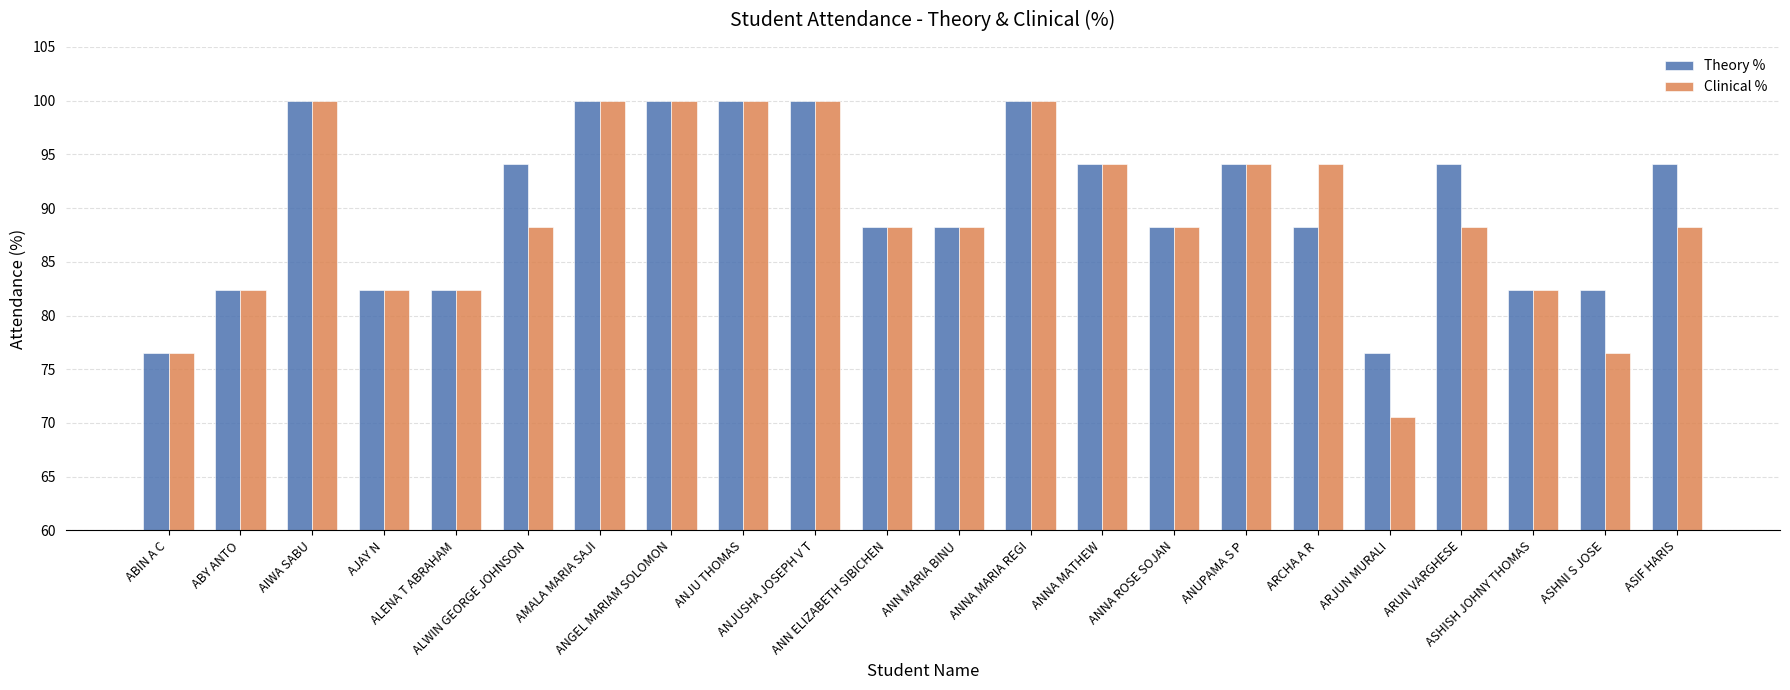

What is the minimum value shown in the chart?

70.6